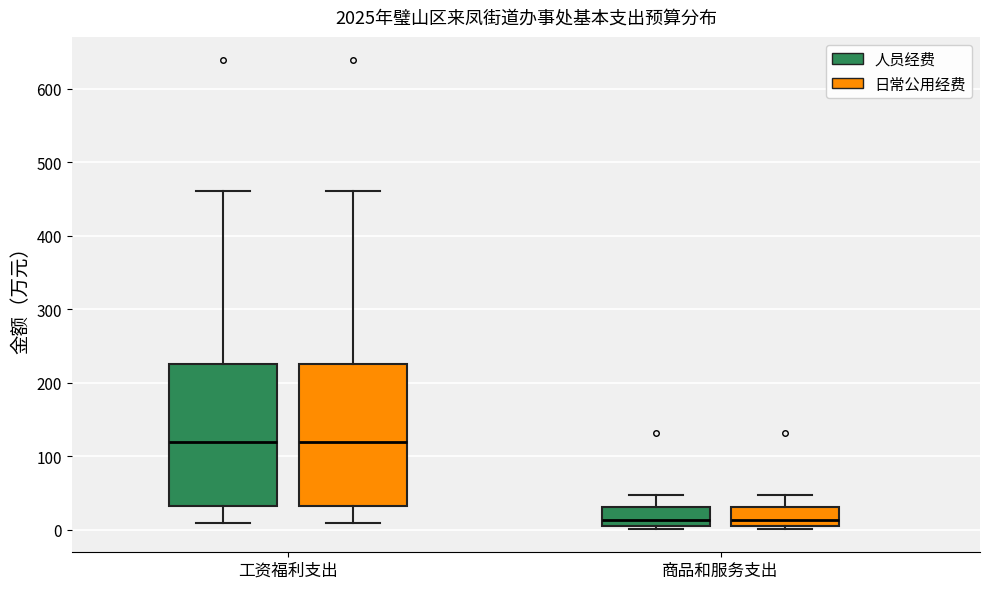

Reading left to right, transcribe this box plot: for each box, give where its median line is, the range the box spans, and where its two whiskers end, as read against the y-axis. The values are not printed on the chart, so give them approximately, as read against the axis.

工资福利支出 (人员经费): median 120, box 30 to 220, whiskers 10 to 460
工资福利支出 (日常公用经费): median 120, box 30 to 220, whiskers 10 to 460
商品和服务支出 (人员经费): median 10 (just above the box's lower edge), box 10 to 30, whiskers 0 to 50
商品和服务支出 (日常公用经费): median 10 (just above the box's lower edge), box 10 to 30, whiskers 0 to 50